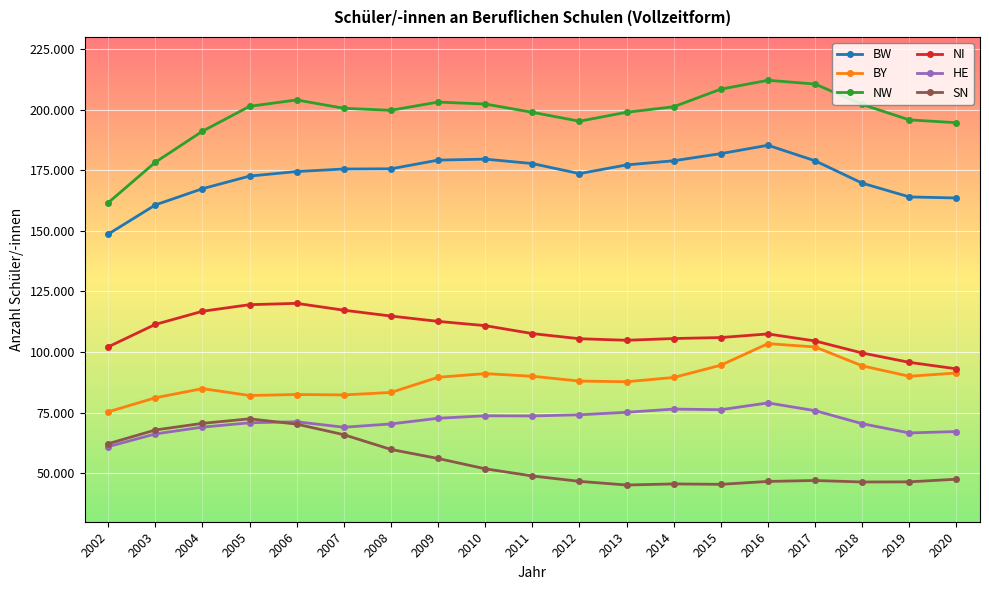

Reading left to right, transcribe all the data shown in this chart.

BW: 2002=148650	2003=160689	2004=167397	2005=172597	2006=174474	2007=175518	2008=175599	2009=179190	2010=179595	2011=177772	2012=173611	2013=177211	2014=178923	2015=181866	2016=185322	2017=178912	2018=169681	2019=164007	2020=163564
BY: 2002=75337	2003=81135	2004=84918	2005=82076	2006=82487	2007=82315	2008=83330	2009=89594	2010=91105	2011=90018	2012=88026	2013=87755	2014=89512	2015=94580	2016=103470	2017=102102	2018=94320	2019=90007	2020=91366
NW: 2002=161612	2003=178315	2004=191106	2005=201383	2006=204015	2007=200567	2008=199743	2009=203136	2010=202321	2011=198914	2012=195241	2013=198929	2014=201199	2015=208473	2016=212121	2017=210575	2018=202160	2019=195793	2020=194623
NI: 2002=102149	2003=111417	2004=116827	2005=119542	2006=120095	2007=117268	2008=114856	2009=112663	2010=110899	2011=107618	2012=105500	2013=104861	2014=105580	2015=105987	2016=107473	2017=104573	2018=99617	2019=95759	2020=93078
HE: 2002=60979	2003=66226	2004=69031	2005=70819	2006=71244	2007=68982	2008=70349	2009=72685	2010=73705	2011=73640	2012=74114	2013=75157	2014=76470	2015=76217	2016=79010	2017=75828	2018=70446	2019=66630	2020=67210
SN: 2002=62180	2003=67846	2004=70590	2005=72453	2006=70267	2007=65903	2008=59818	2009=56091	2010=51835	2011=48881	2012=46653	2013=45148	2014=45598	2015=45427	2016=46626	2017=47013	2018=46394	2019=46451	2020=47546